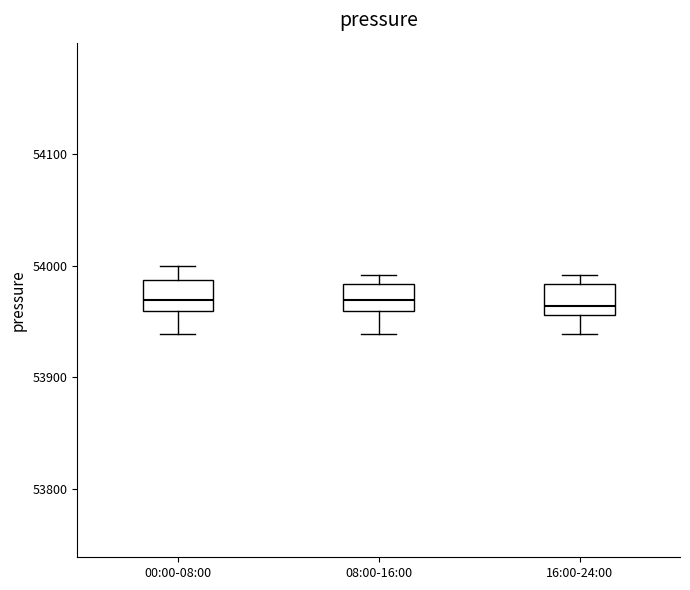

Reading left to right, read every box against the y-axis: the position of its median line, the range the box covers, and the ends of its whiskers. The values are not printed on the chart, so give them approximately, as read against the axis.

00:00-08:00: median 53970, box 53960 to 53990, whiskers 53940 to 54000
08:00-16:00: median 53970, box 53960 to 53980, whiskers 53940 to 53990
16:00-24:00: median 53960 (just above the box's lower edge), box 53960 to 53980, whiskers 53940 to 53990